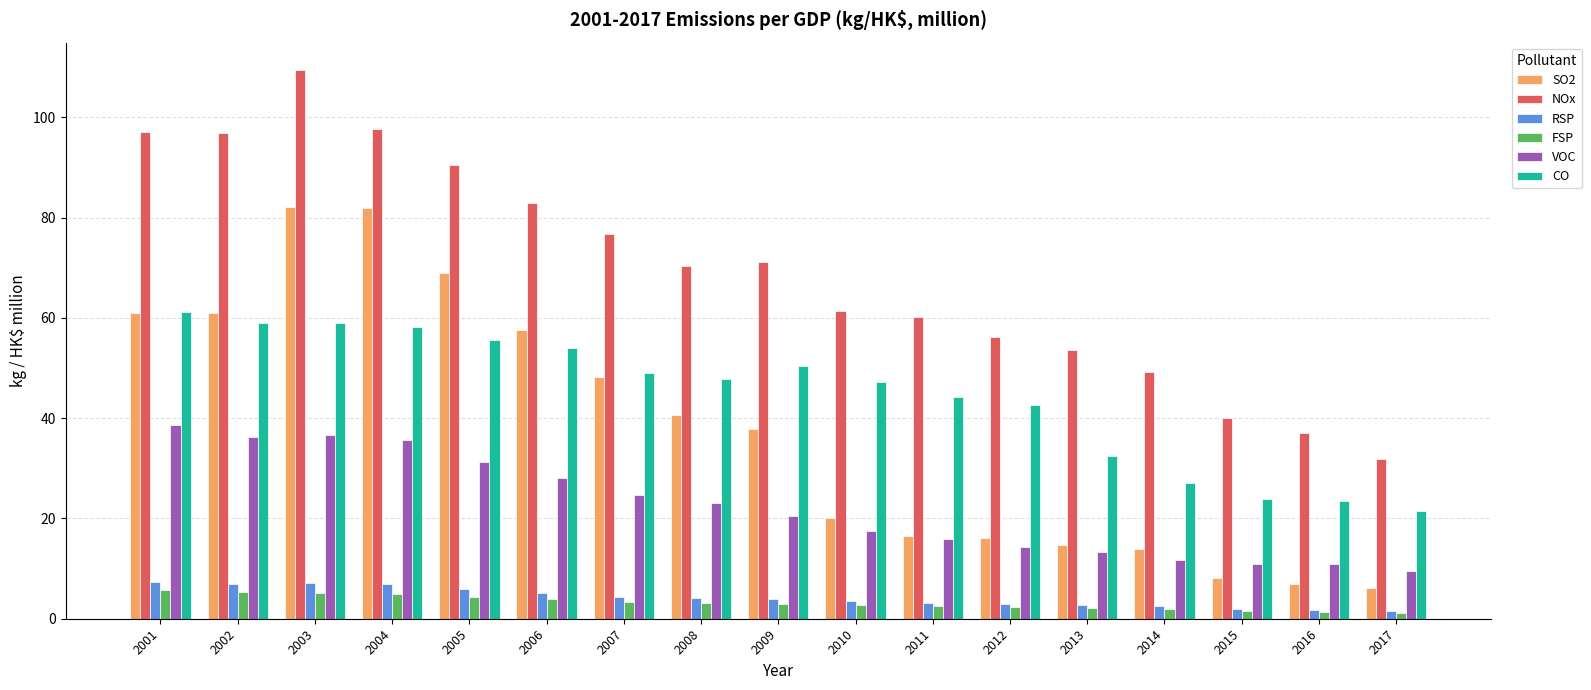

The value of SO2 at 2016 is 6.9. True or false?

True